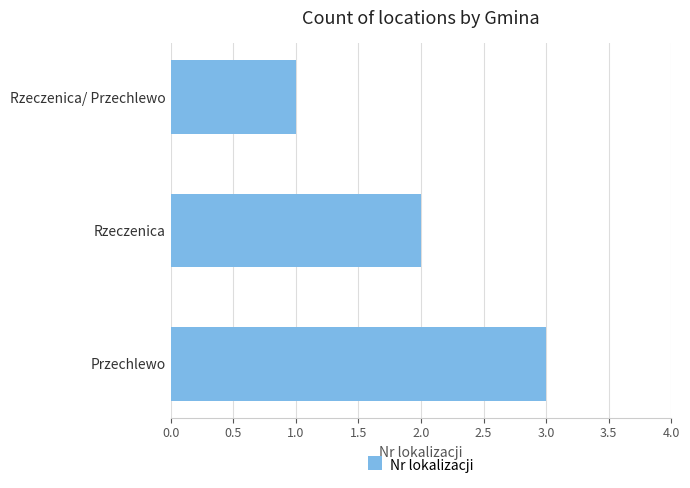

What is the average value?

2